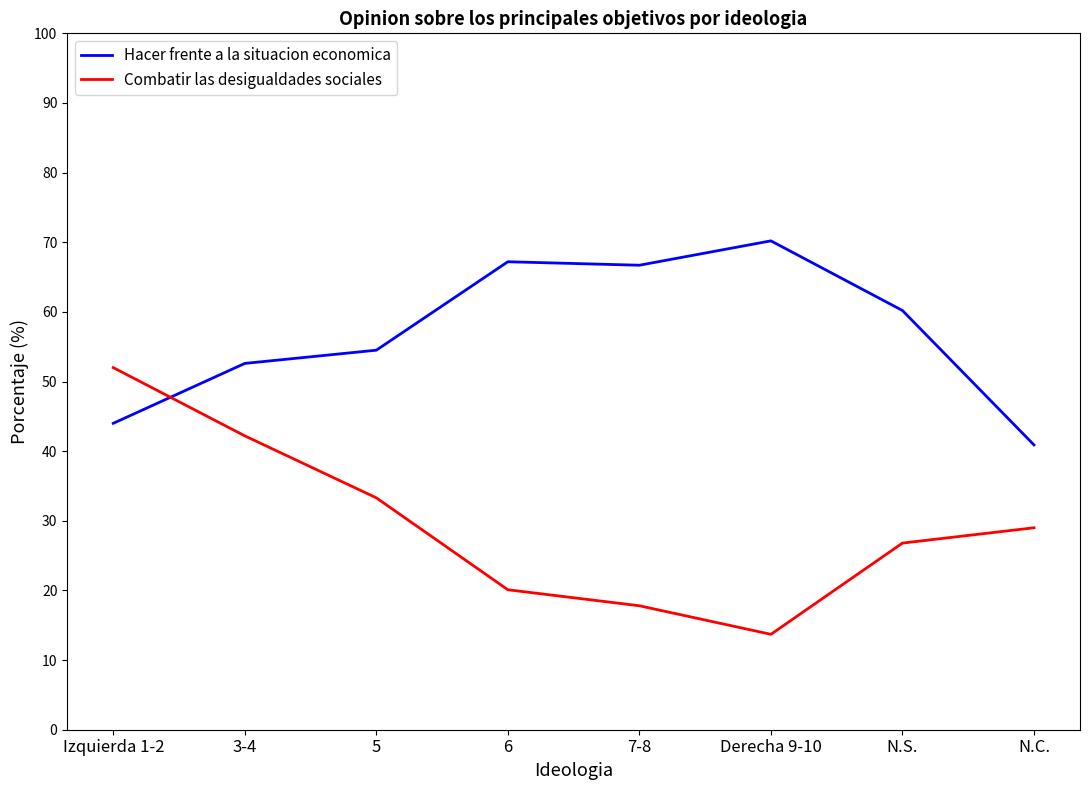

Which label corresponds to the largest value in the chart?

Derecha 9-10